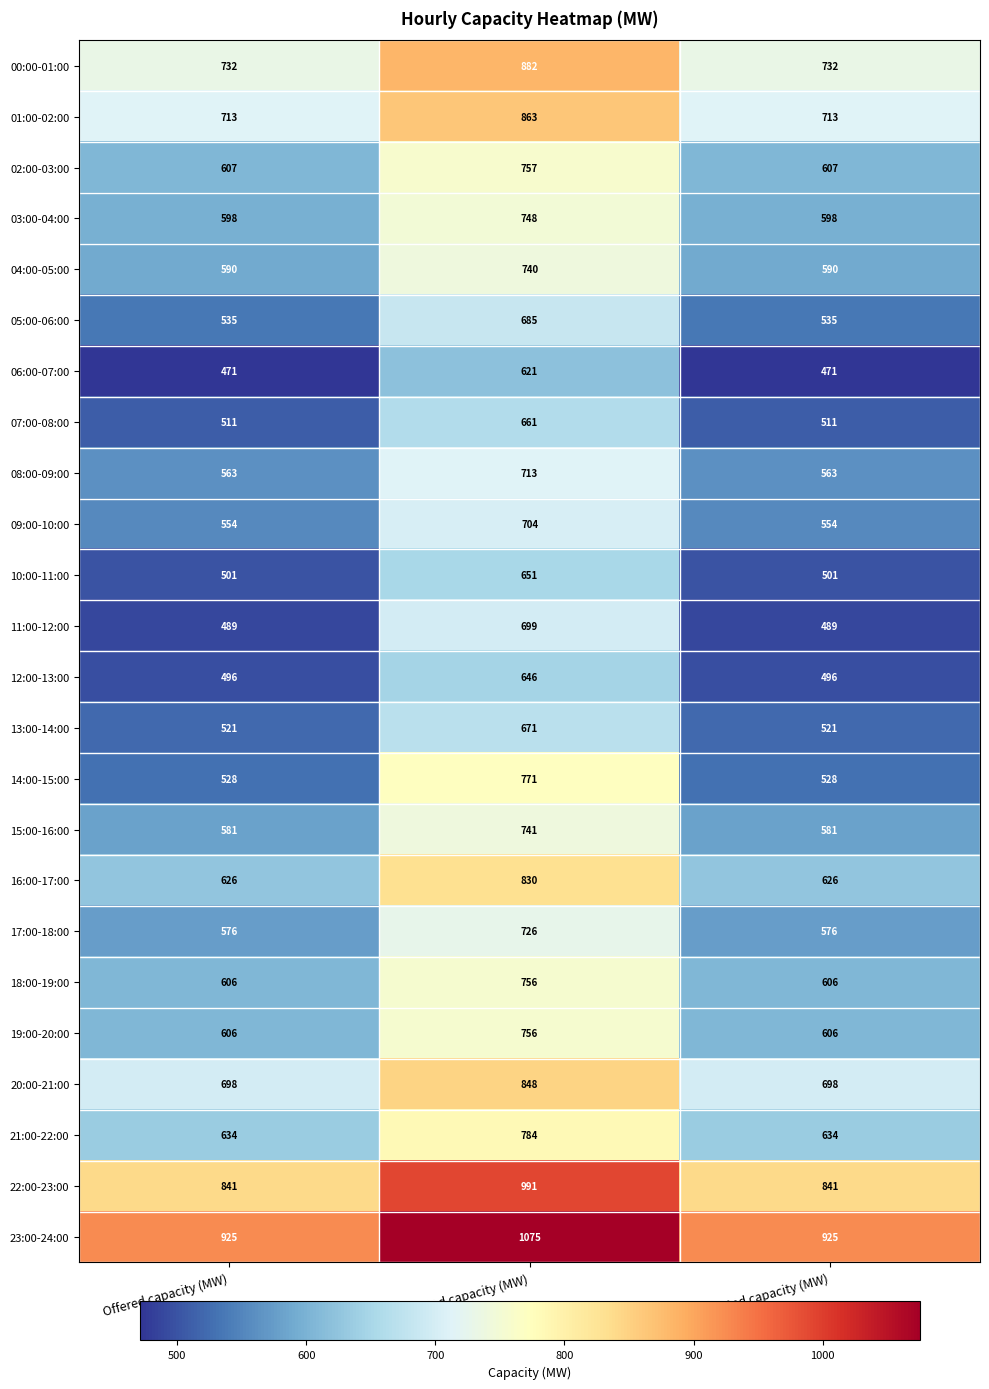

What is the sum of the 09:00-10:00 values at Offered capacity (MW) and Total requested capacity (MW)?

1258